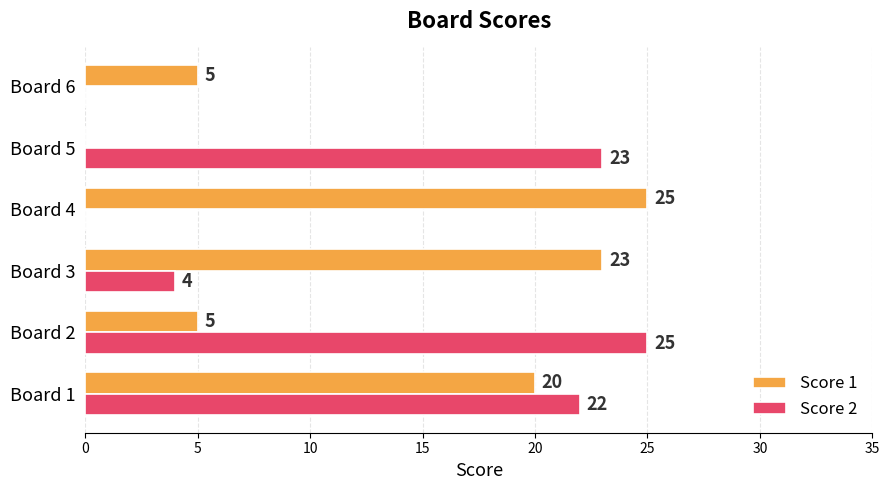

Is it true that Score 1 equals 1 at Board 2?

False